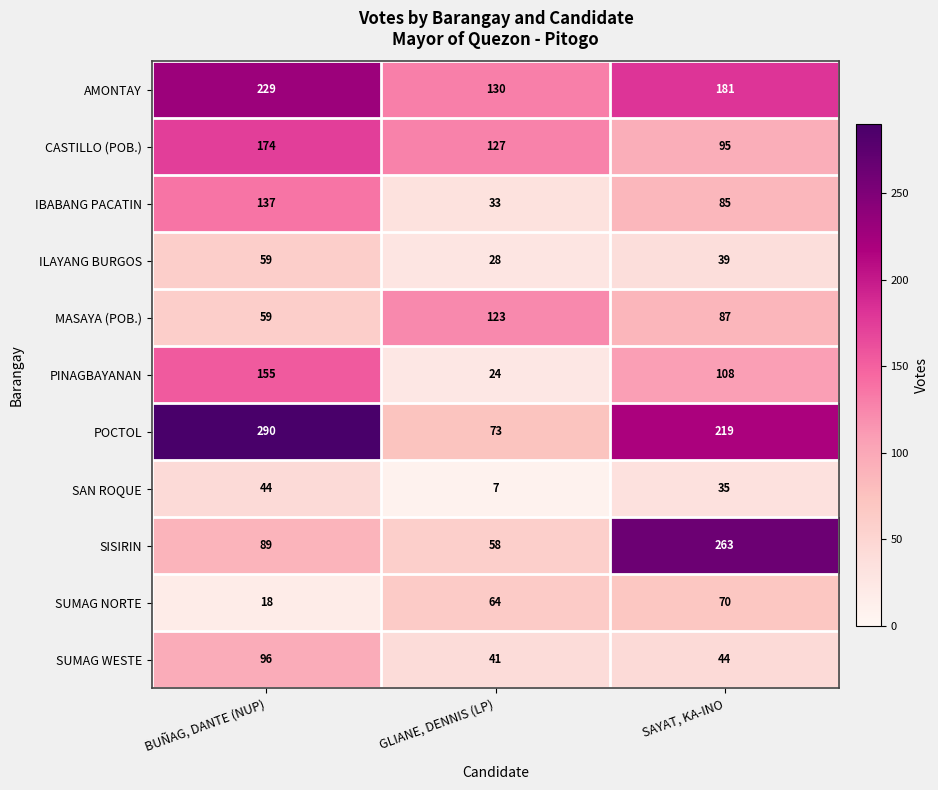

Which category has the lowest value across all series?

GLIANE, DENNIS (LP)